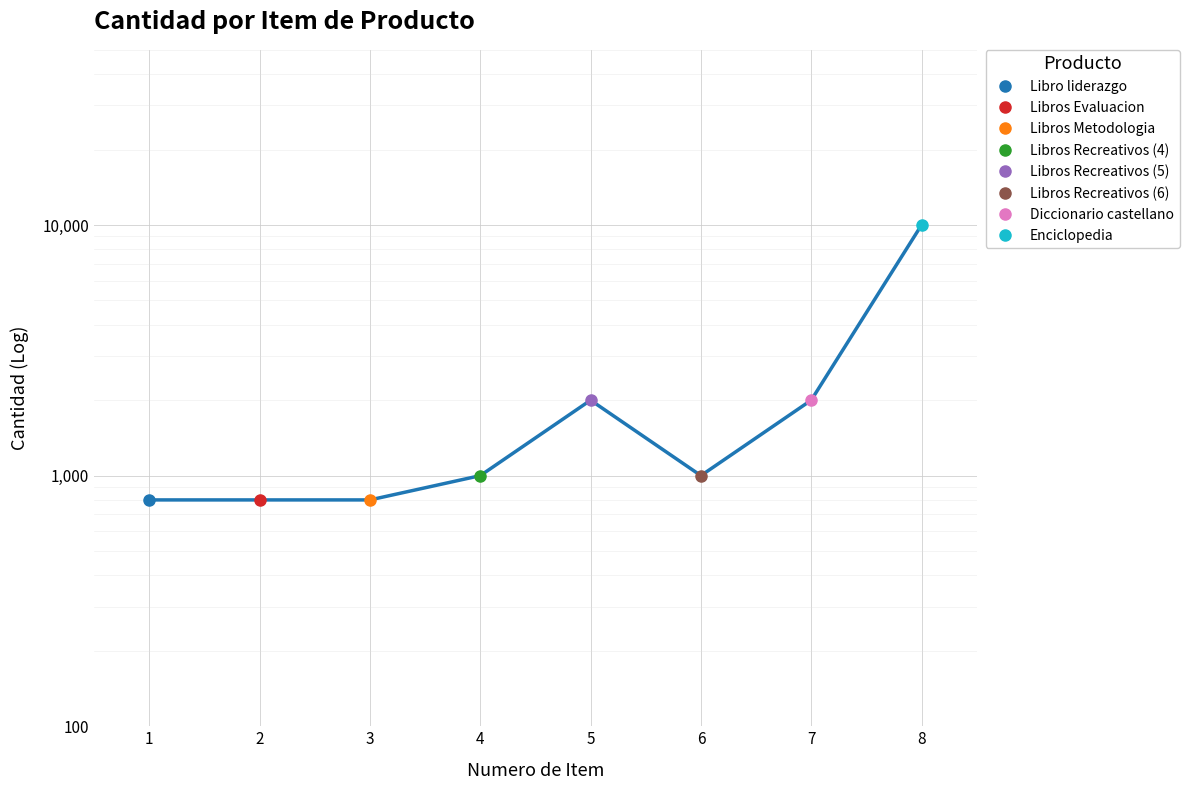

What is the approximate value at 7, to the nearest 100?

2000